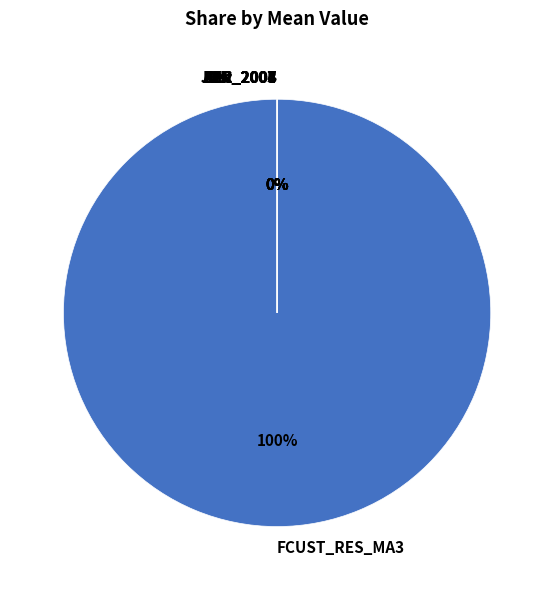

What is the change in value from FCUST_RES_MA3 to Dec_2004?

-1424177.9